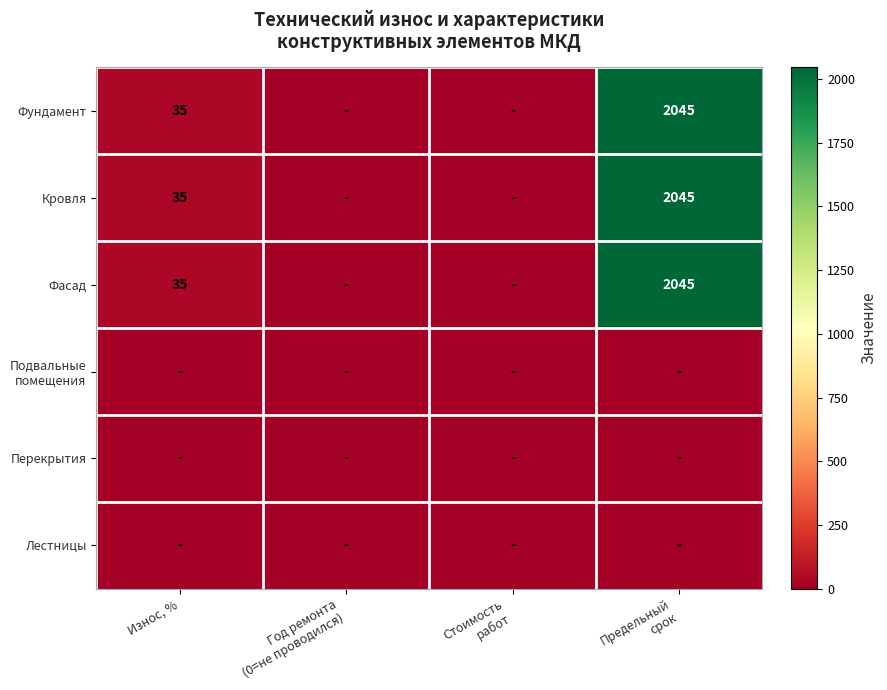

Which has a higher value, Предельный
срок or Стоимость
работ?

Предельный
срок